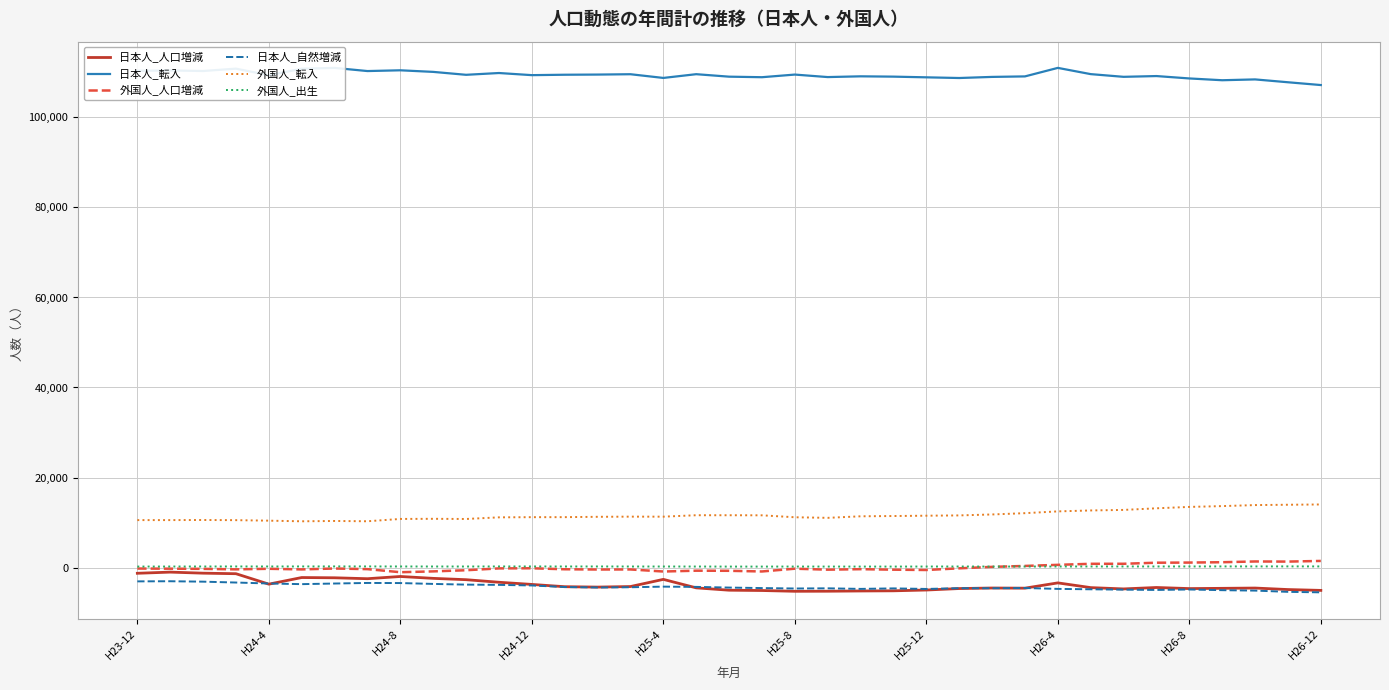

Does the chart have visible grid lines?

Yes